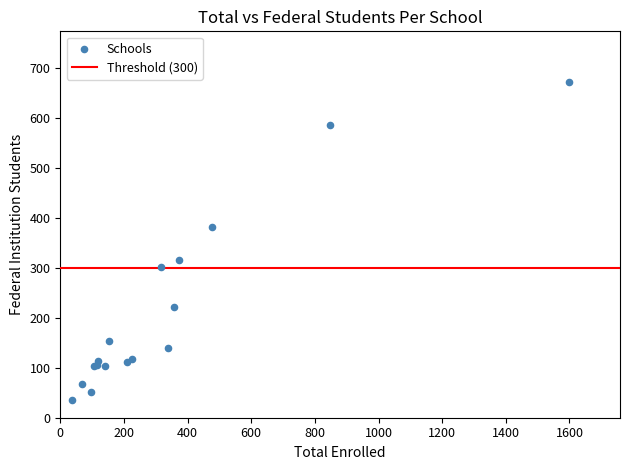

What Y value in the scatter plot is closest to 354?

381